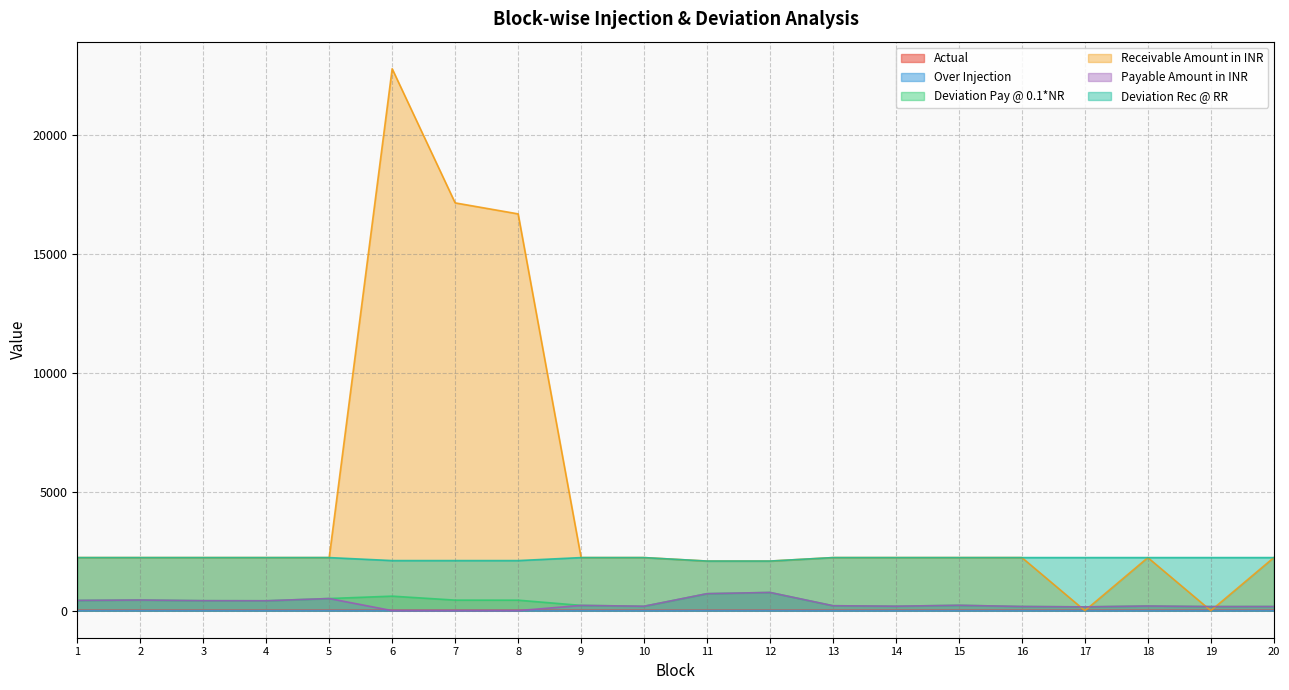

True or false: Deviation Pay @ 0.1*NR has more than 1 interior local peaks.

True